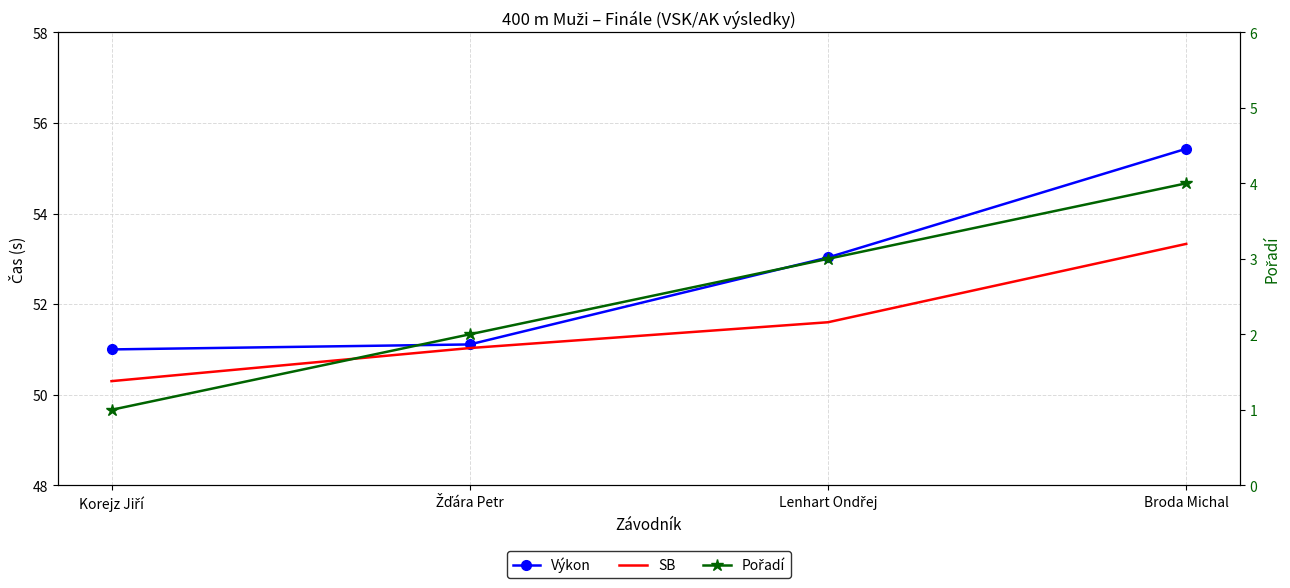

How many series are shown in this chart?

3